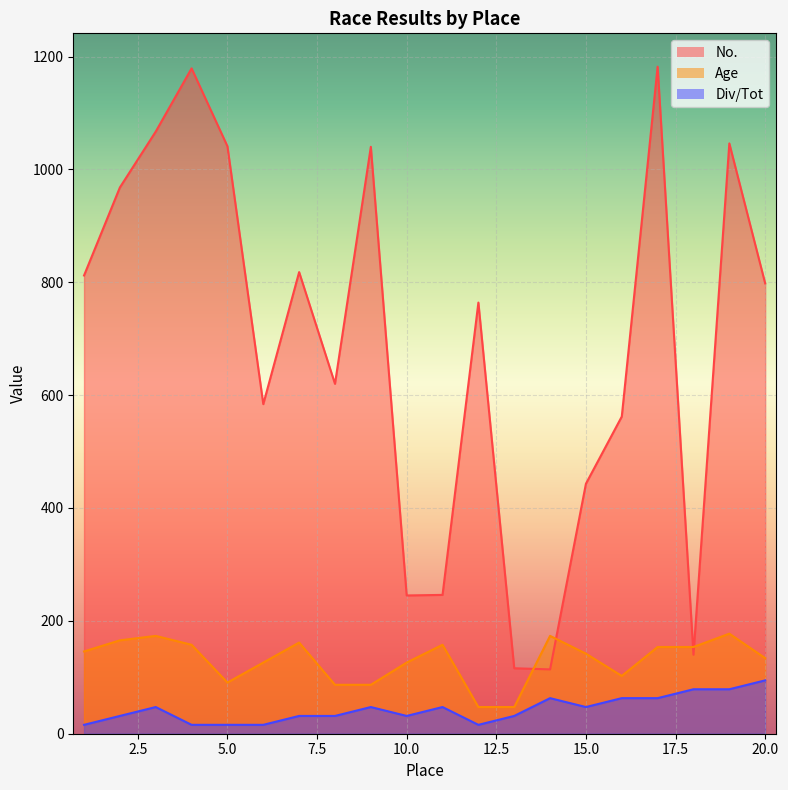

The Div/Tot series shows 124.9 at 19. True or false?

False